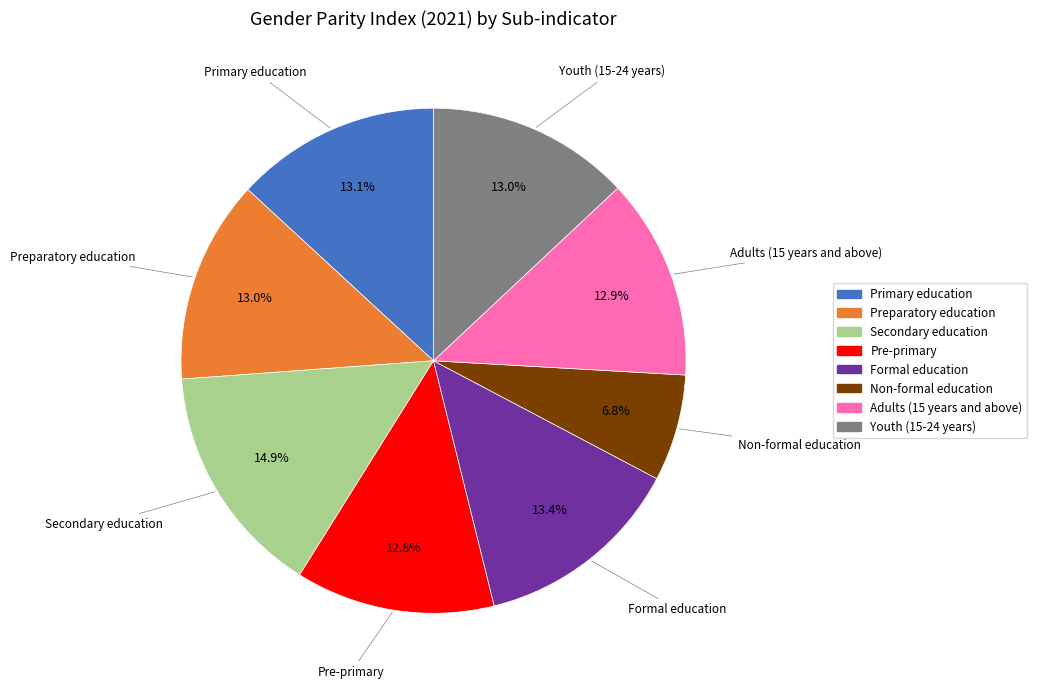

What portion of the pie excludes Adults (15 years and above)?

87.1%